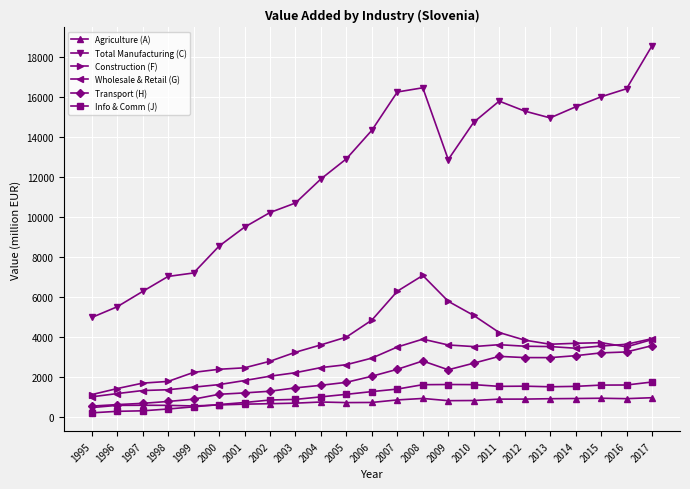

What is the difference between the highest and lowest values at 2002?

9546.7